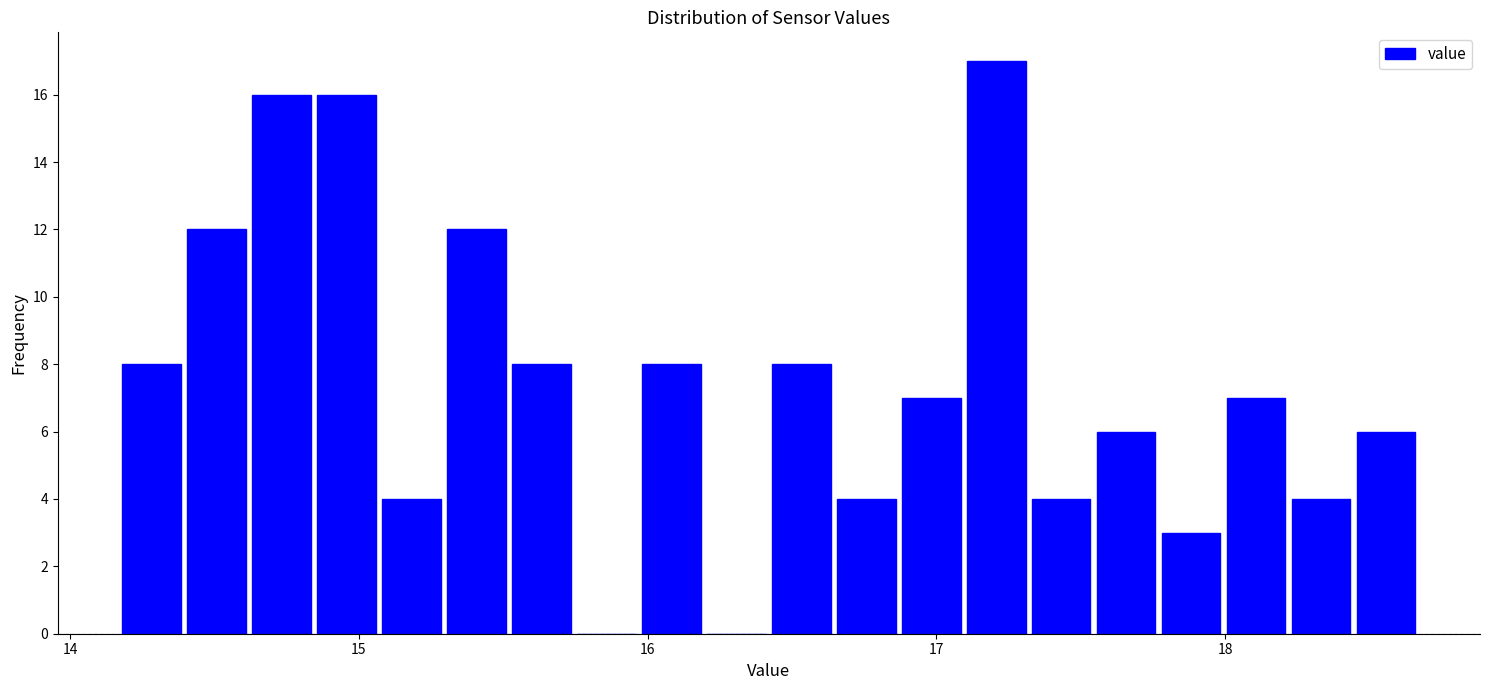

Read against the x-axis, roughly where is the centre of the tallest bar?

17.2